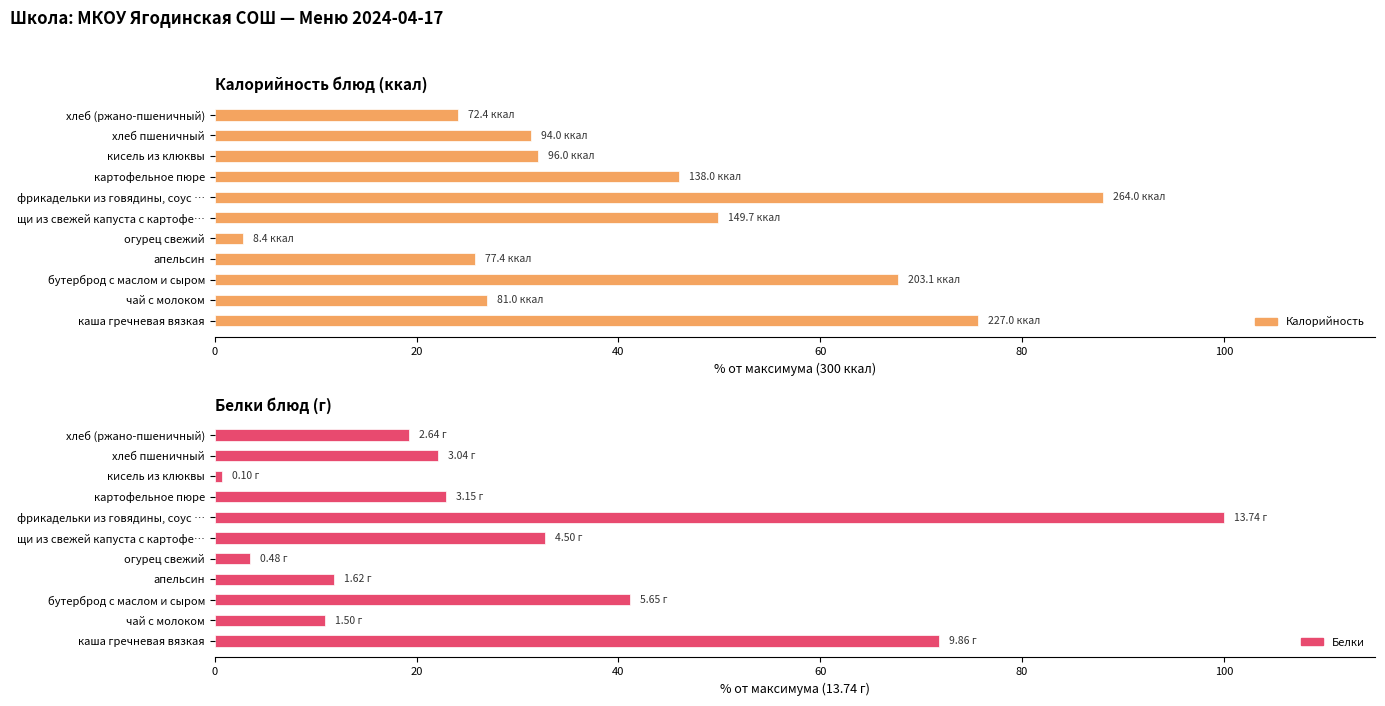

Rank the series at кисель из клюквы from highest to lowest value.

Калорийность, Белки